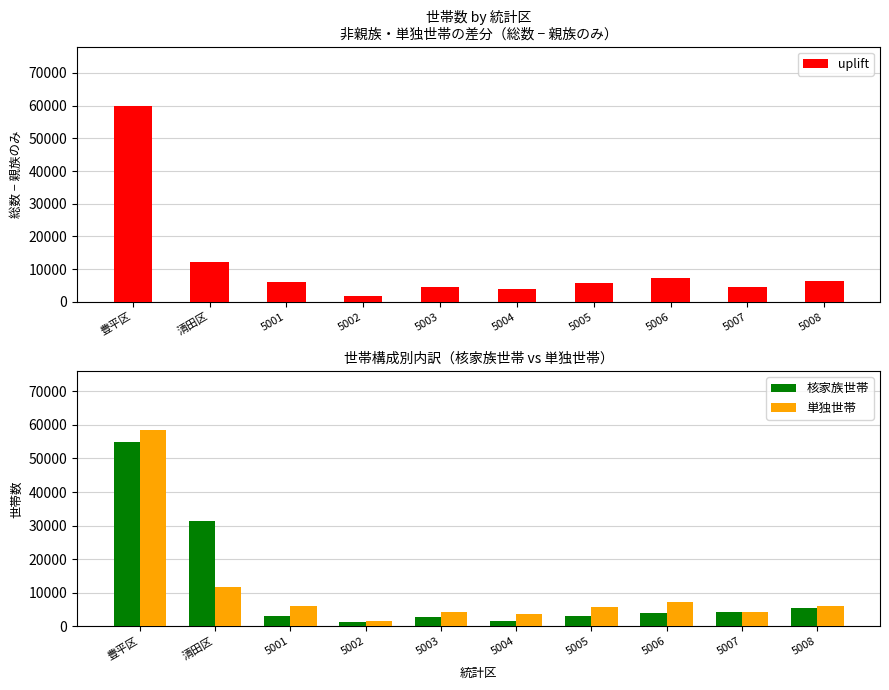

The 核家族世帯 series shows 2829 at 5004. True or false?

False